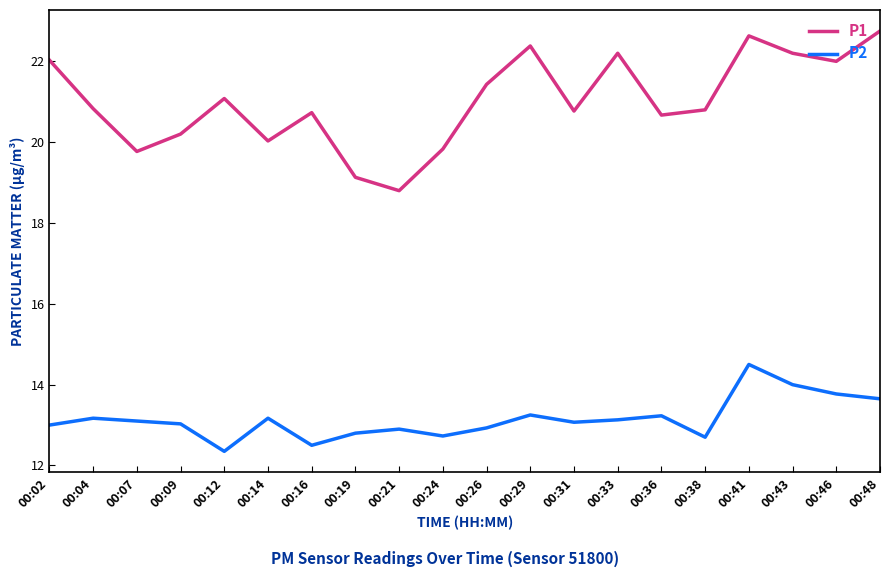

What is the approximate value of P2 at 00:24?

12.7